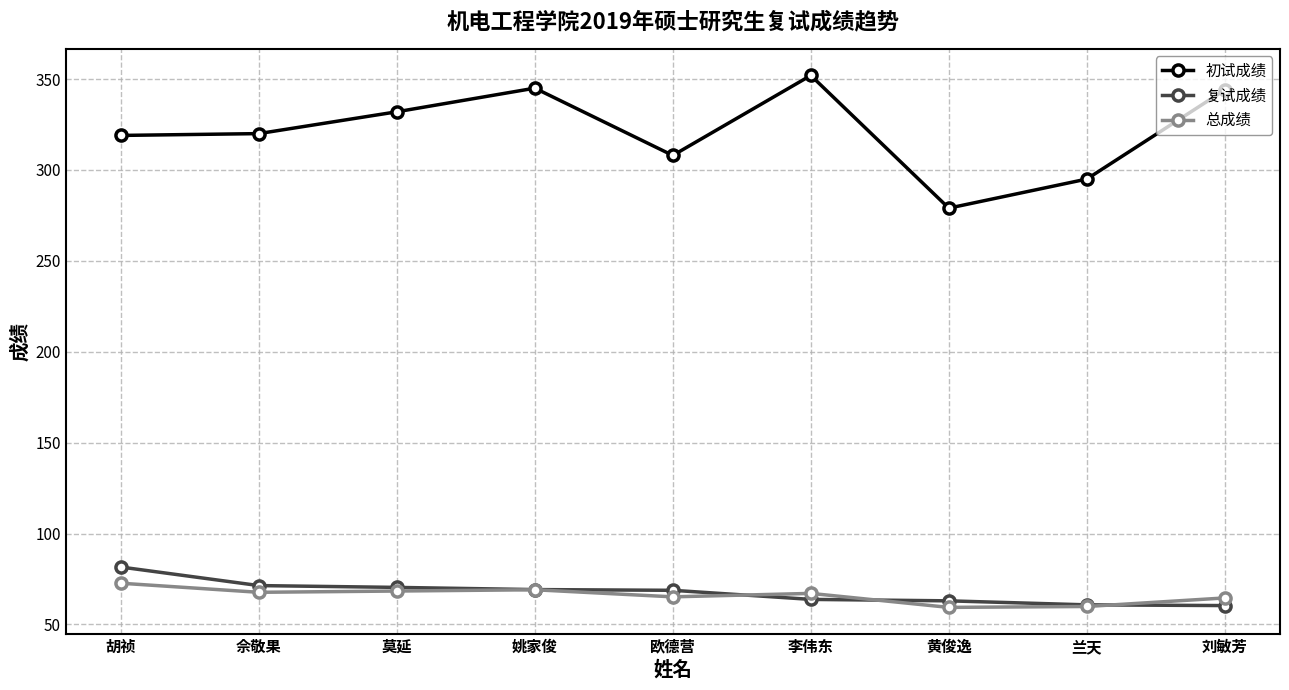

Is the value of 初试成绩 at 姚家俊 greater than the value of 总成绩 at 刘敏芳?

Yes